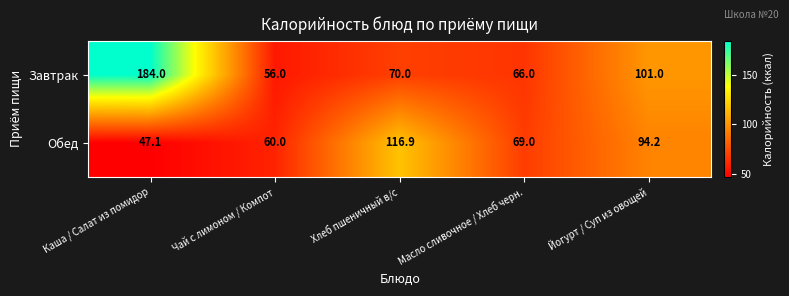

What is the smallest value displayed?

47.1